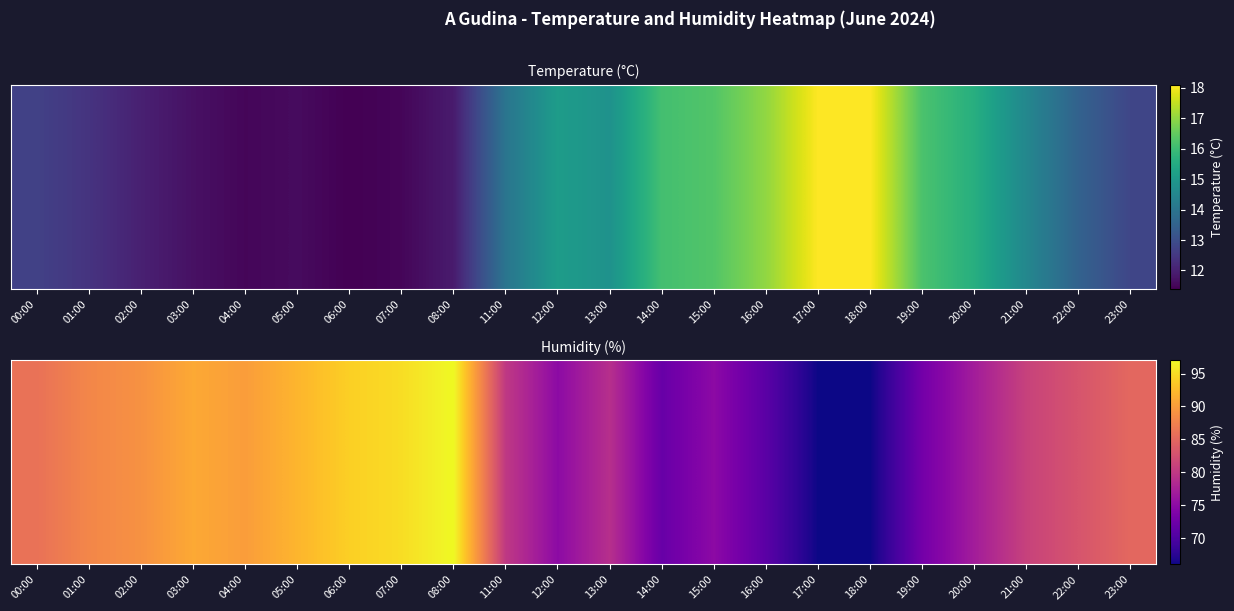

Is it true that the value at 14:00 is 105?

False